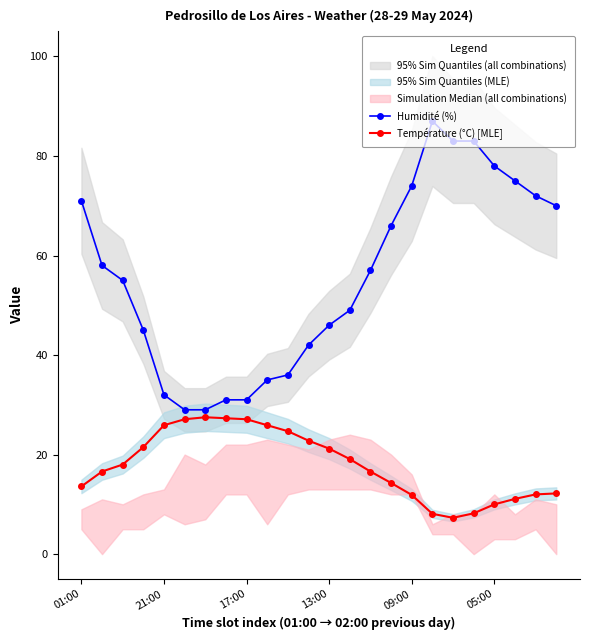

True or false: Humidité (%) has more than 0 interior local peaks.

True